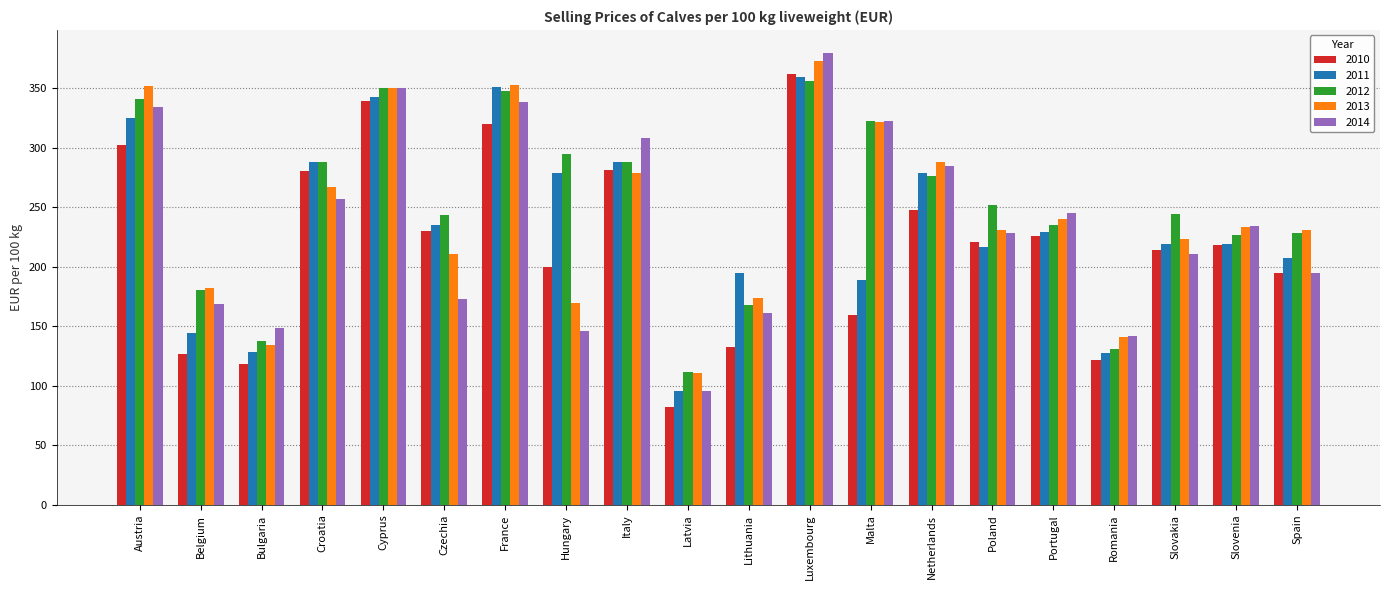

Which category has the highest value in the 2012 series?

Luxembourg